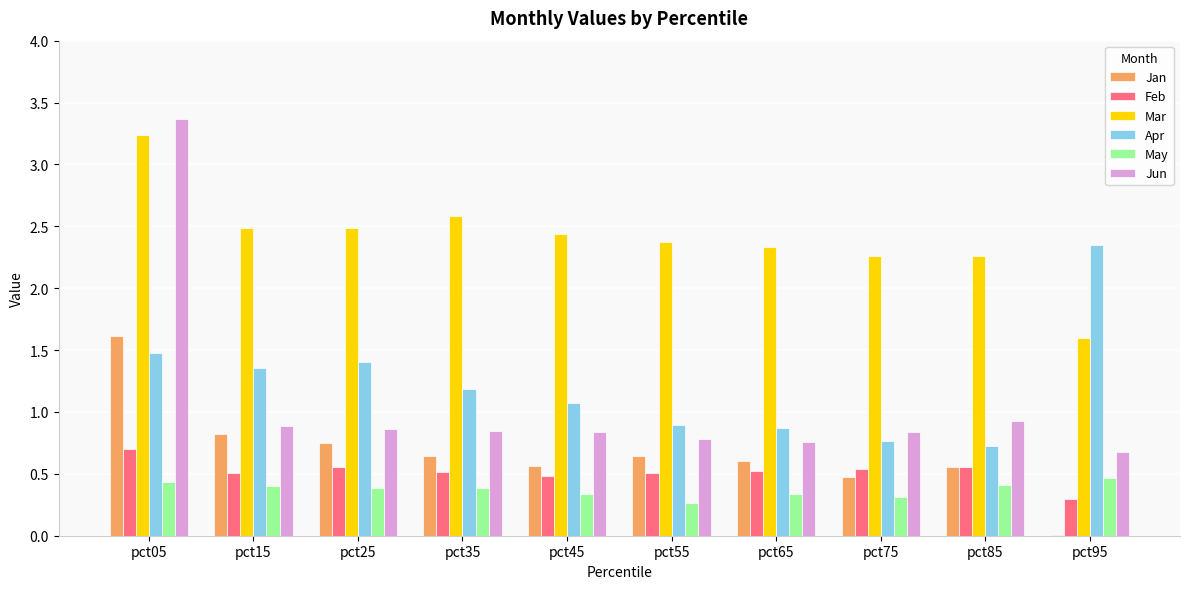

Which series changed the most between pct05 and pct65?

Jun